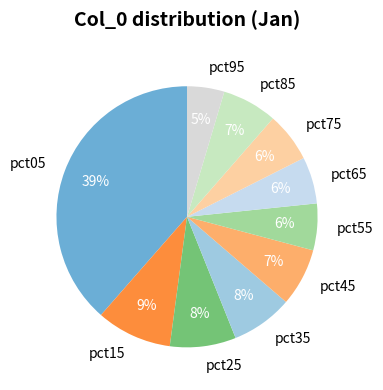

To the nearest percent, what is the difference between the largest and smallest slice percentages?

34%